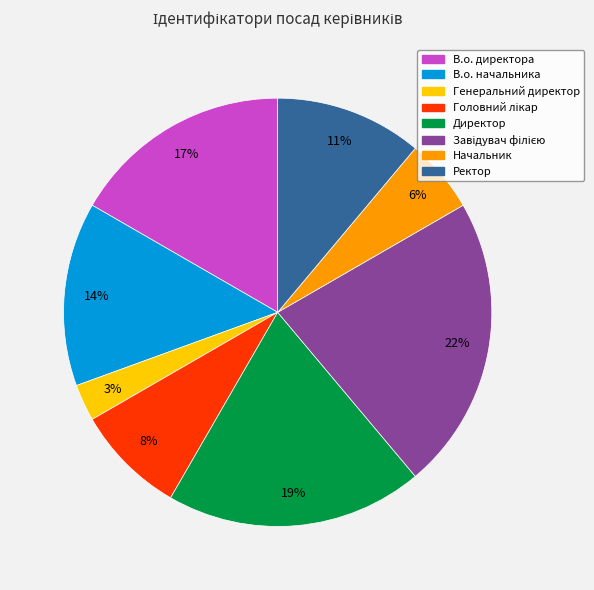

Between Генеральний директор and Ректор, which is larger?

Ректор